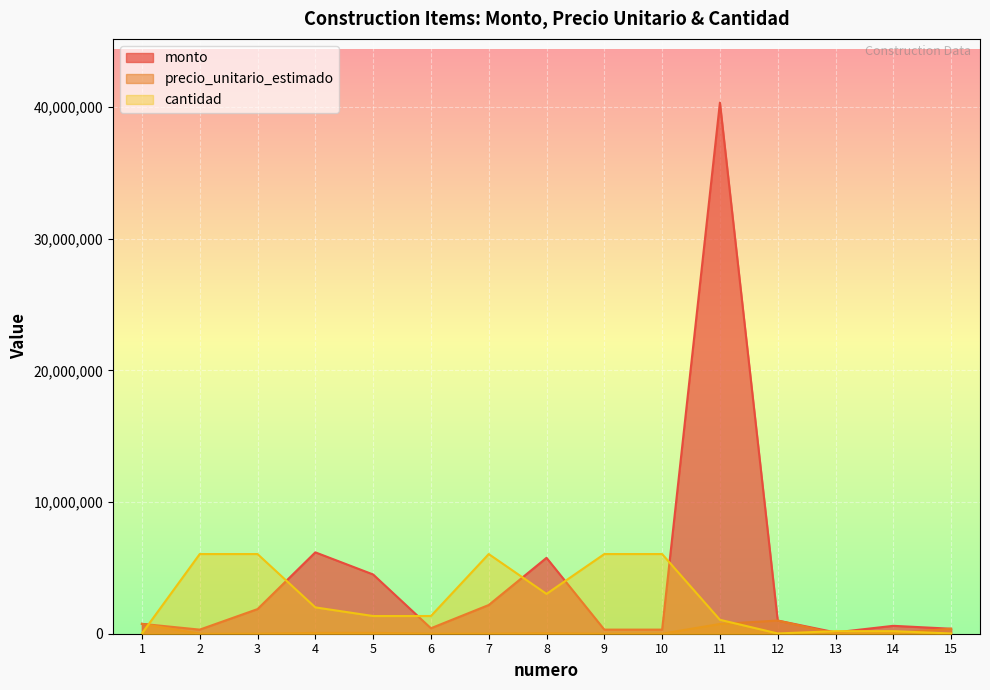

In cantidad, how many points are higher than both neighbors (excluding endpoints)?

1